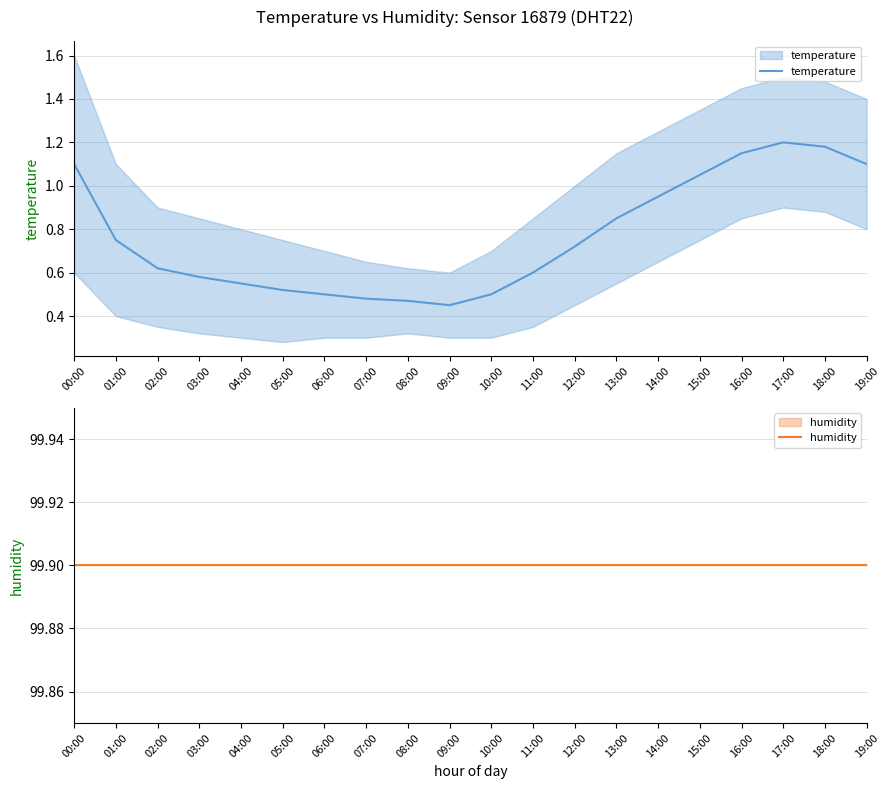

Which series changed the most between 08:00 and 14:00?

temperature